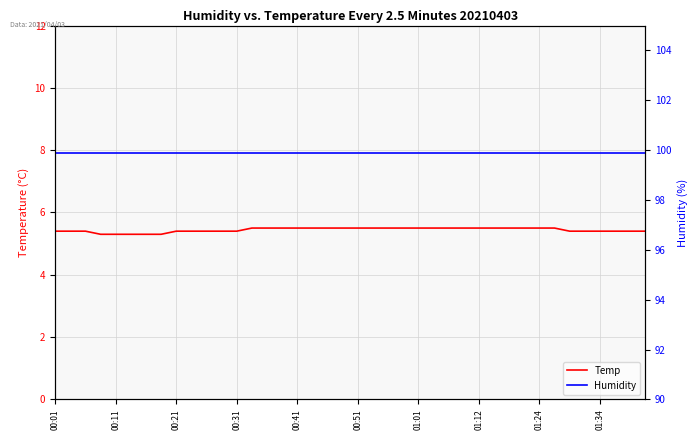

What is the value of the Temp point at the 15th from the left?

5.5